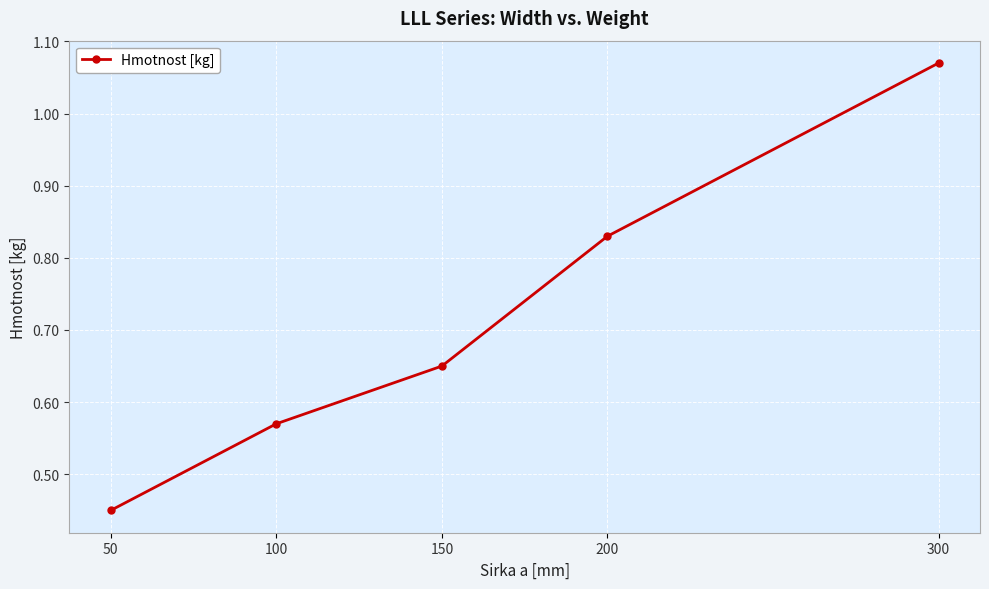

True or false: the data shows 0.4 at 100.

False